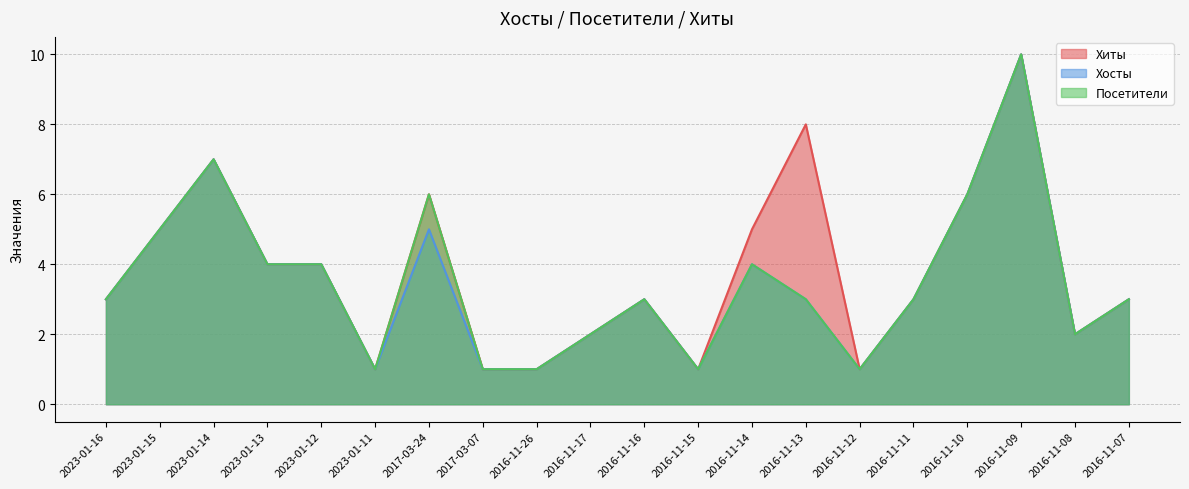

The Хосты series shows 5 at 2017-03-24. True or false?

True